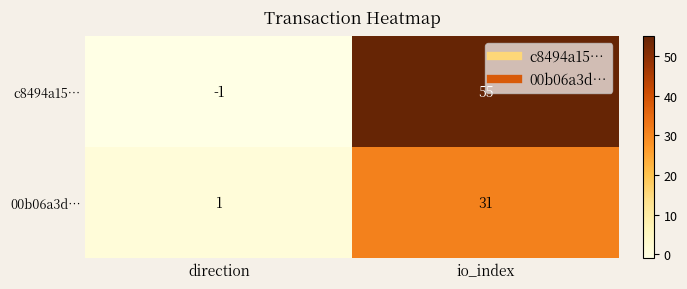

Which series changed the most between direction and io_index?

c8494a15…